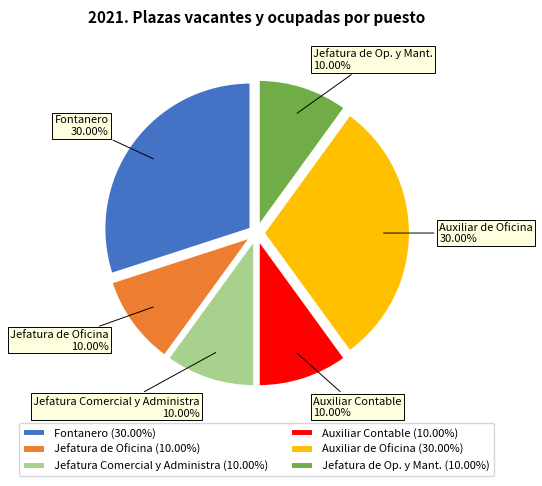

Count the number of slices in the pie.

6